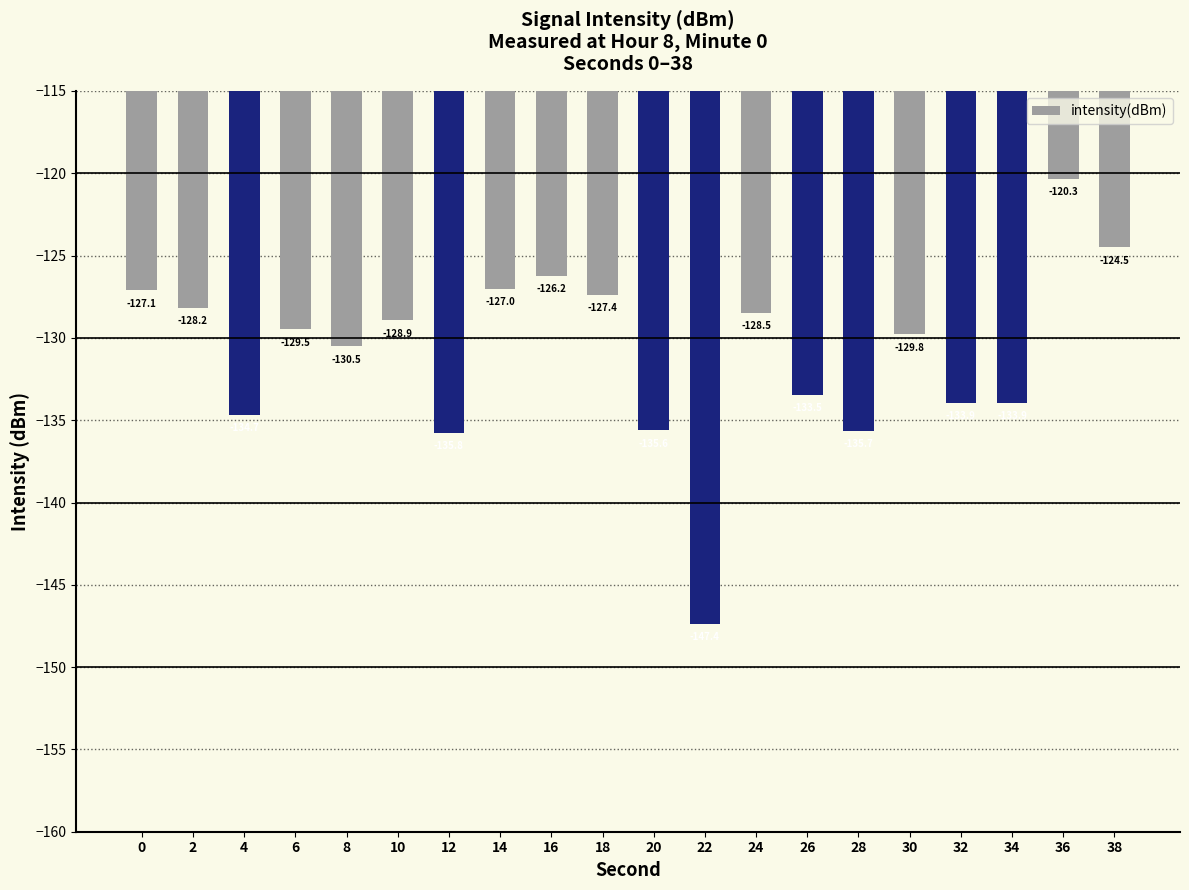

At which category does the chart reach its peak across all series?

36